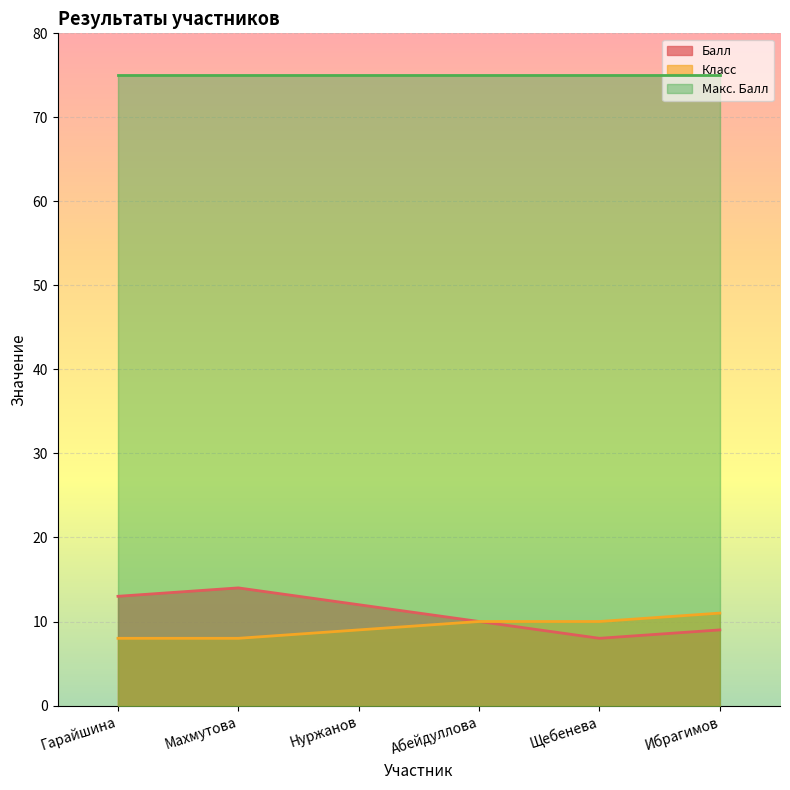

Does the chart display data point markers on the line(s)?

No